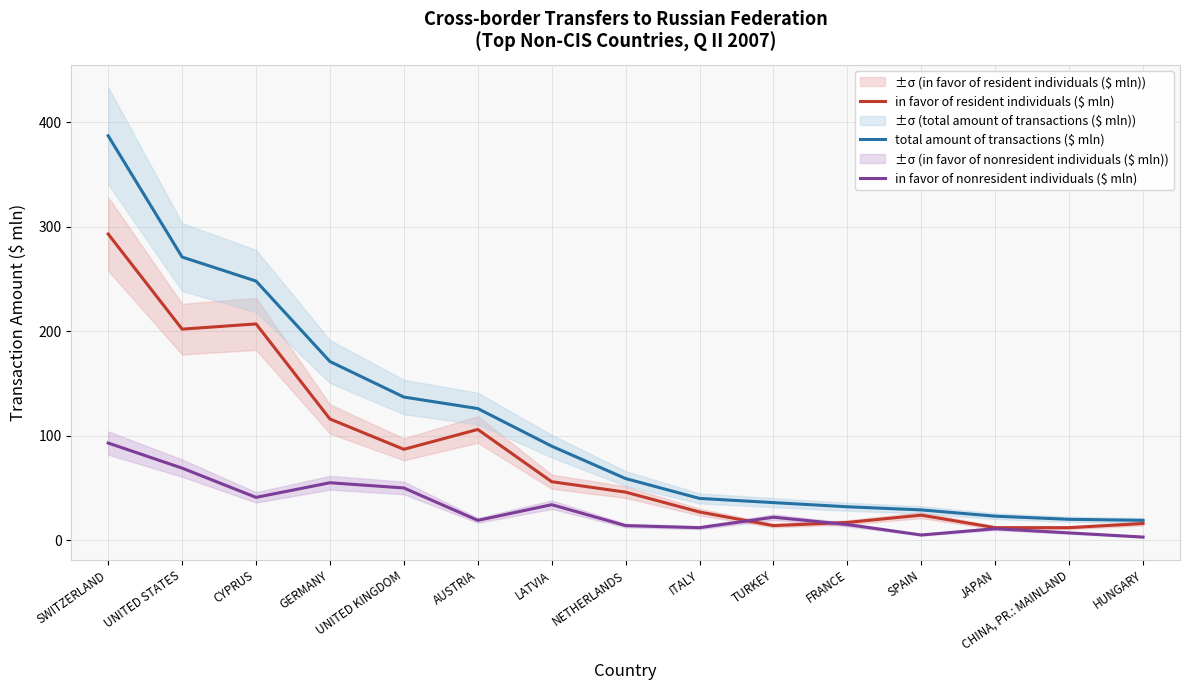

Reading right to left, what are all the values shown in this chart?

in favor of resident individuals ($ mln): 16	12	12	24	17	14	27	46	56	106	87	116	207	202	293
total amount of transactions ($ mln): 19	20	23	29	32	36	40	59	90	126	137	171	248	271	387
in favor of nonresident individuals ($ mln): 3	7	11	5	15	22	12	14	34	19	50	55	41	69	93